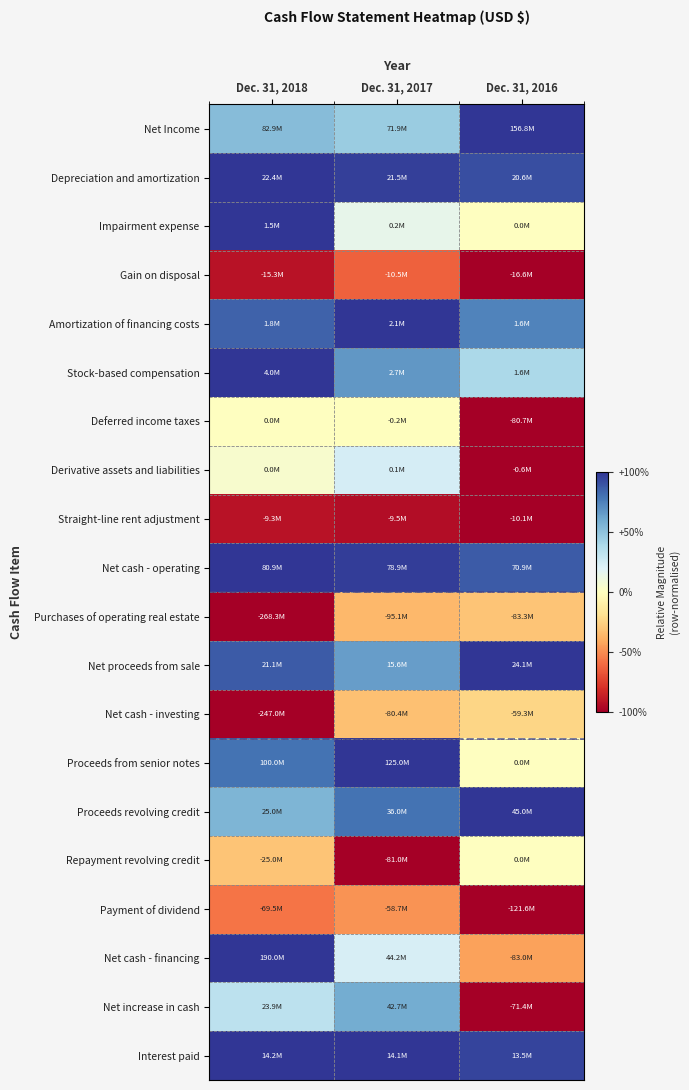

Reading left to right, transcribe all the data shown in this chart.

Net Income: Dec. 31, 2018=0.5	Dec. 31, 2017=0.5	Dec. 31, 2016=1.0
Depreciation and amortization: Dec. 31, 2018=1.0	Dec. 31, 2017=1.0	Dec. 31, 2016=0.9
Impairment expense: Dec. 31, 2018=1.0	Dec. 31, 2017=0.1	Dec. 31, 2016=0.0
Gain on disposal: Dec. 31, 2018=-0.9	Dec. 31, 2017=-0.6	Dec. 31, 2016=-1.0
Amortization of financing costs: Dec. 31, 2018=0.9	Dec. 31, 2017=1.0	Dec. 31, 2016=0.7
Stock-based compensation: Dec. 31, 2018=1.0	Dec. 31, 2017=0.7	Dec. 31, 2016=0.4
Deferred income taxes: Dec. 31, 2018=0.0	Dec. 31, 2017=-0.0	Dec. 31, 2016=-1.0
Derivative assets and liabilities: Dec. 31, 2018=0.0	Dec. 31, 2017=0.2	Dec. 31, 2016=-1.0
Straight-line rent adjustment: Dec. 31, 2018=-0.9	Dec. 31, 2017=-0.9	Dec. 31, 2016=-1.0
Net cash - operating: Dec. 31, 2018=1.0	Dec. 31, 2017=1.0	Dec. 31, 2016=0.9
Purchases of operating real estate: Dec. 31, 2018=-1.0	Dec. 31, 2017=-0.4	Dec. 31, 2016=-0.3
Net proceeds from sale: Dec. 31, 2018=0.9	Dec. 31, 2017=0.6	Dec. 31, 2016=1.0
Net cash - investing: Dec. 31, 2018=-1.0	Dec. 31, 2017=-0.3	Dec. 31, 2016=-0.2
Proceeds from senior notes: Dec. 31, 2018=0.8	Dec. 31, 2017=1.0	Dec. 31, 2016=0.0
Proceeds revolving credit: Dec. 31, 2018=0.6	Dec. 31, 2017=0.8	Dec. 31, 2016=1.0
Repayment revolving credit: Dec. 31, 2018=-0.3	Dec. 31, 2017=-1.0	Dec. 31, 2016=0.0
Payment of dividend: Dec. 31, 2018=-0.6	Dec. 31, 2017=-0.5	Dec. 31, 2016=-1.0
Net cash - financing: Dec. 31, 2018=1.0	Dec. 31, 2017=0.2	Dec. 31, 2016=-0.4
Net increase in cash: Dec. 31, 2018=0.3	Dec. 31, 2017=0.6	Dec. 31, 2016=-1.0
Interest paid: Dec. 31, 2018=1.0	Dec. 31, 2017=1.0	Dec. 31, 2016=1.0